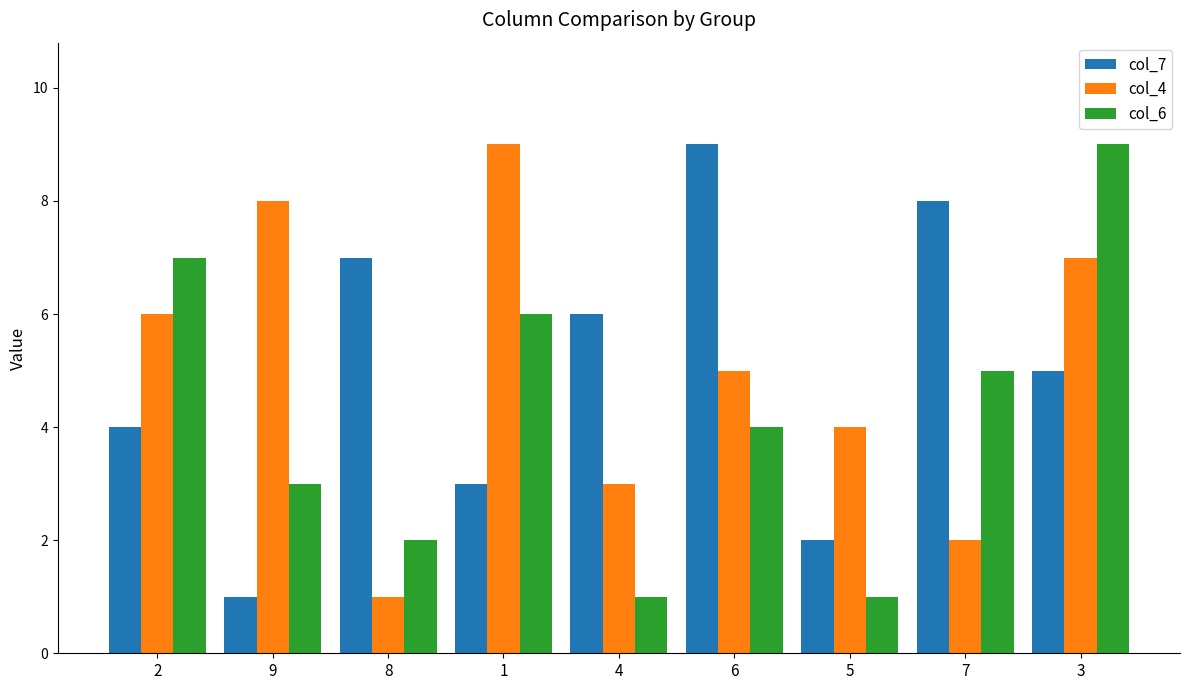

What is the difference between the maximum and second lowest values in the col_7 series?

7